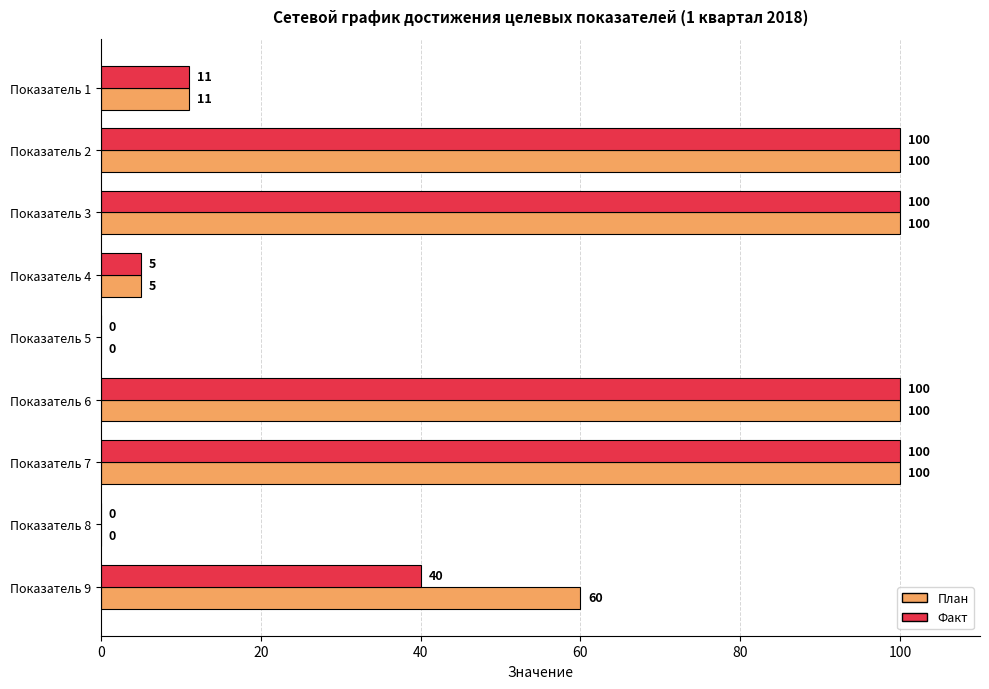

The План series shows 0 at Показатель 8. True or false?

True